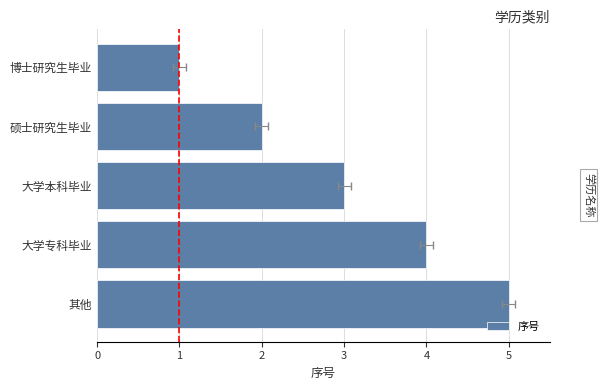

The value at 大学专科毕业 is 4. True or false?

True